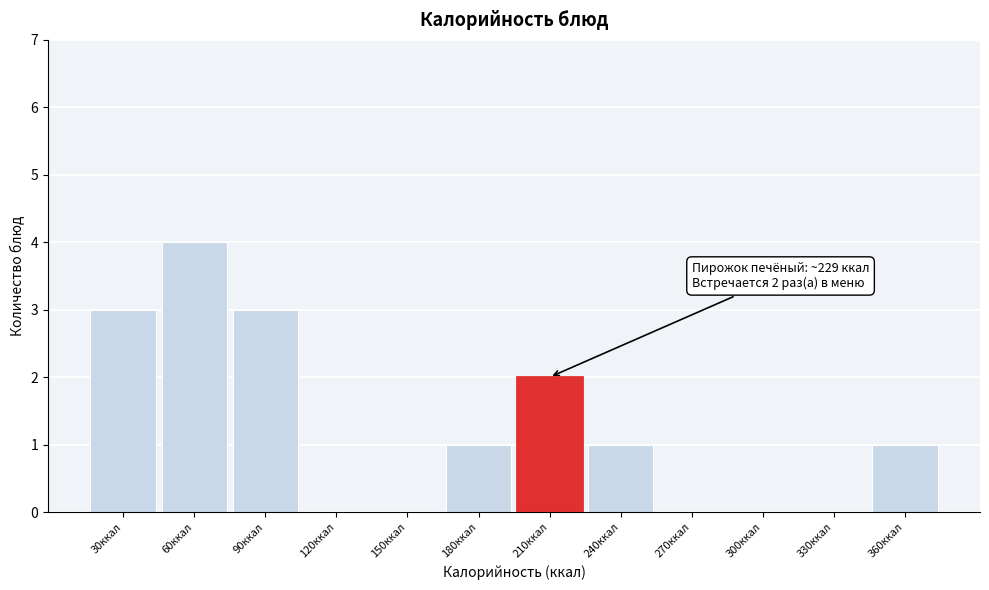

Reading left to right, list all the values displayed in this chart.

30ккал=3	60ккал=4	90ккал=3	120ккал=0	150ккал=0	180ккал=1	210ккал=2	240ккал=1	270ккал=0	300ккал=0	330ккал=0	360ккал=1